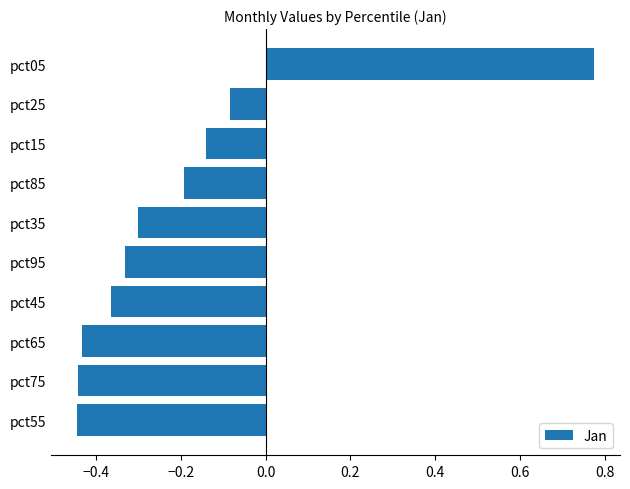

Which label corresponds to the largest value in the chart?

pct05